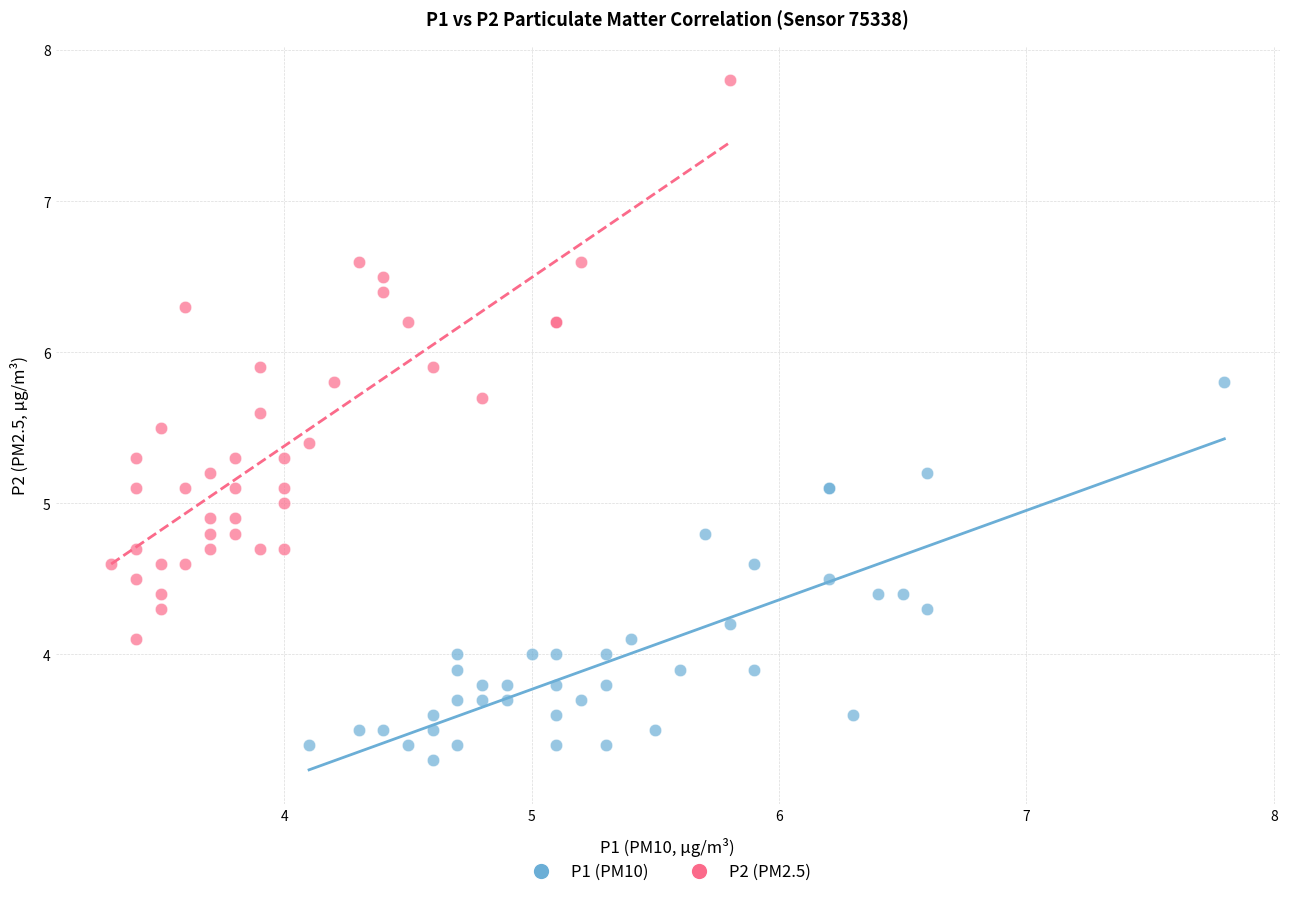

Which series reaches the minimum Y coordinate?

P1 (PM10)